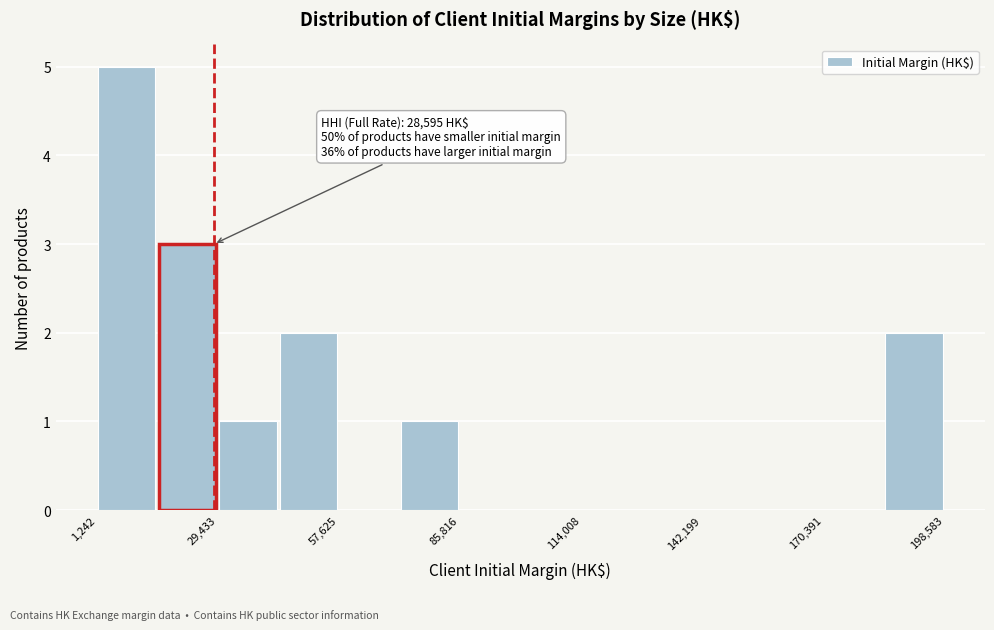

Around what value on the x-axis is the tallest bar? Give the approximate position of its centre, as read against the axis.

10000